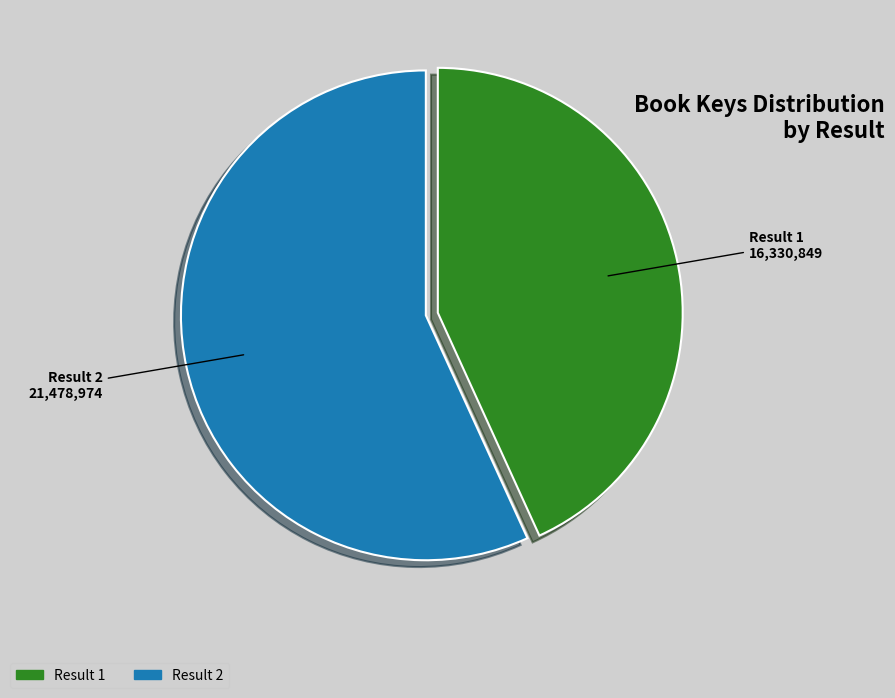

Is Result 1 the majority of the pie?

No